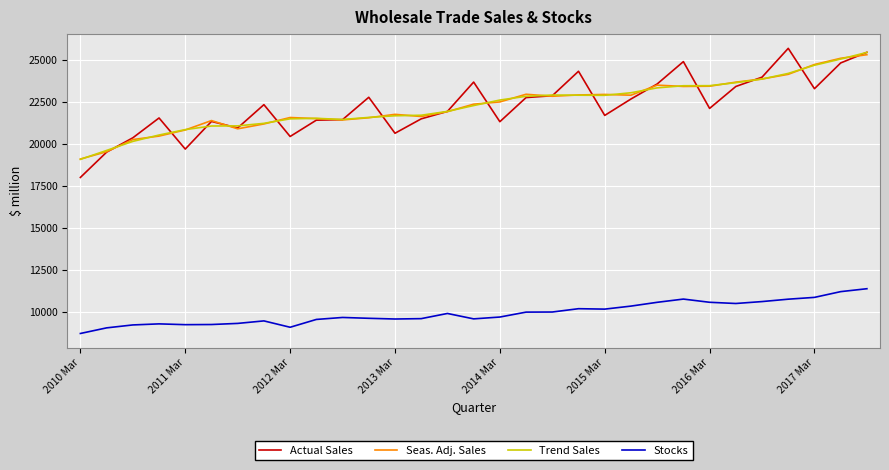

What is the minimum value for Stocks?

8744